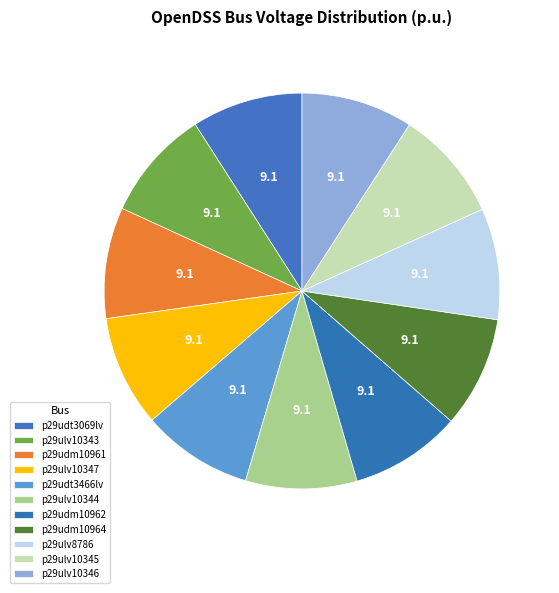

How many segments does this pie chart have?

11